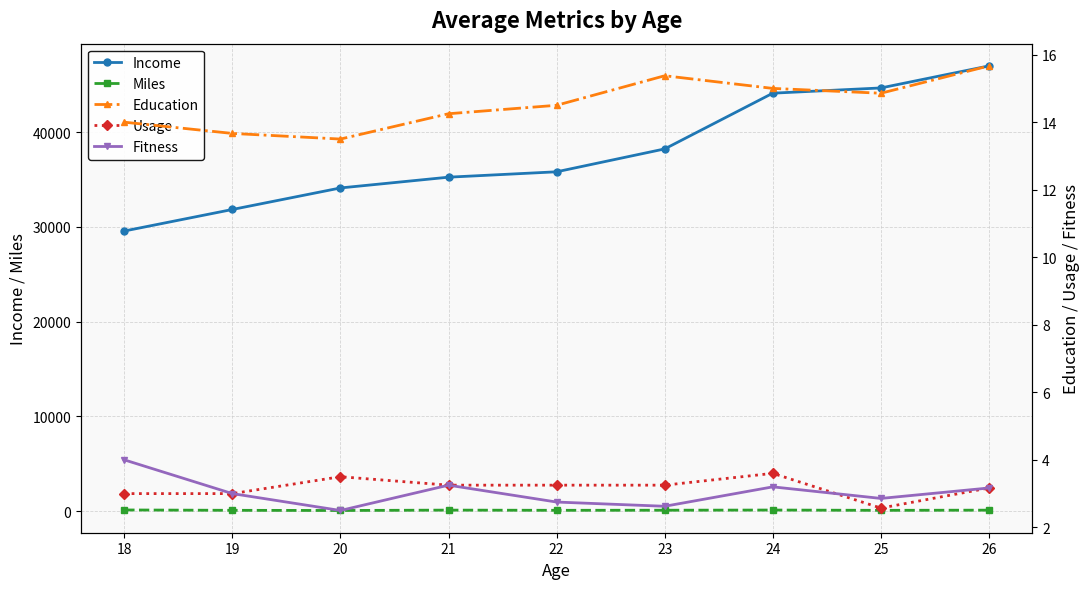

Rank the categories by Education value from lowest to highest.

20, 19, 18, 21, 22, 25, 24, 23, 26